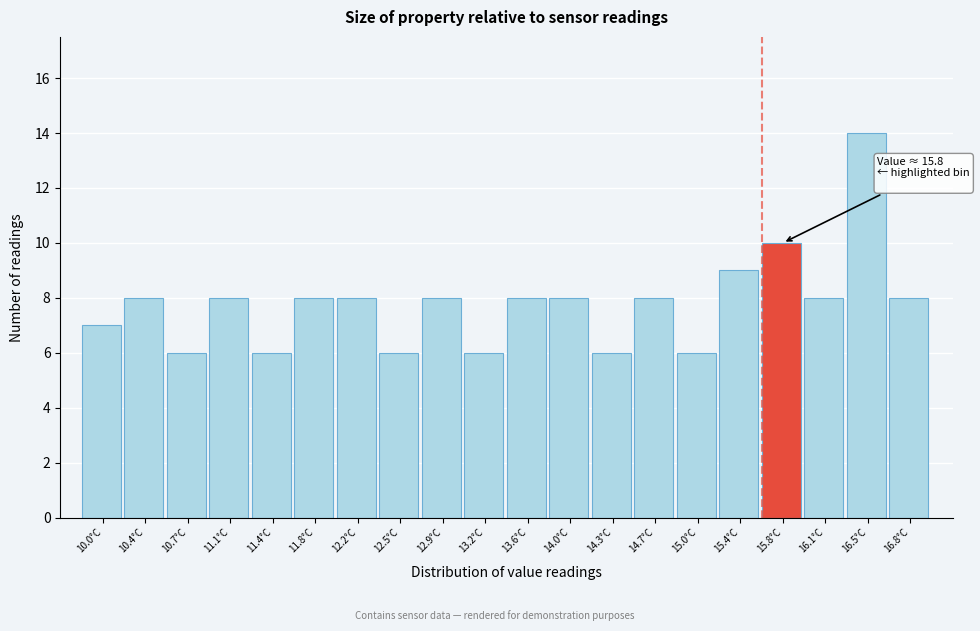

Reading left to right, list all the values displayed in this chart.

7	8	6	8	6	8	8	6	8	6	8	8	6	8	6	9	10	8	14	8